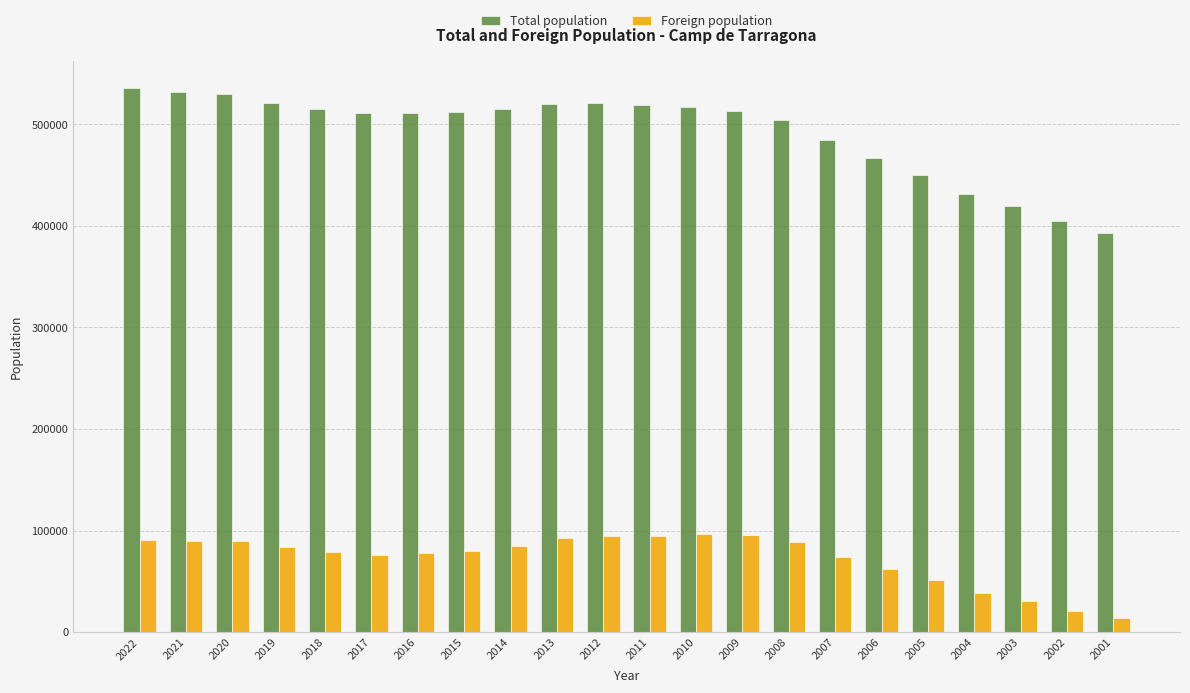

How many data points does each series have?

22